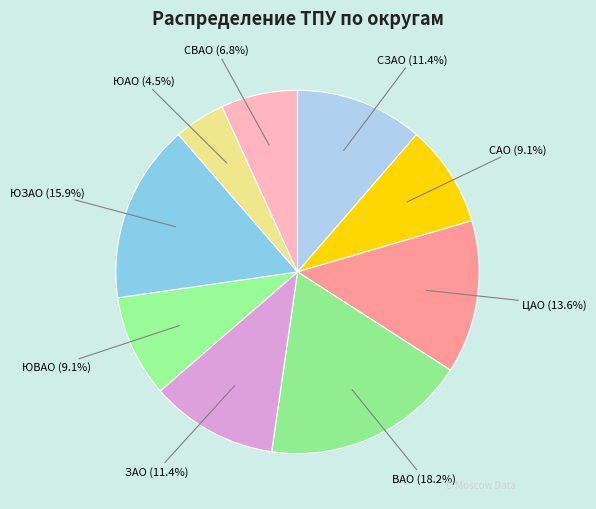

To the nearest percent, what is the difference between the ЦАО and СЗАО slice percentages?

2%